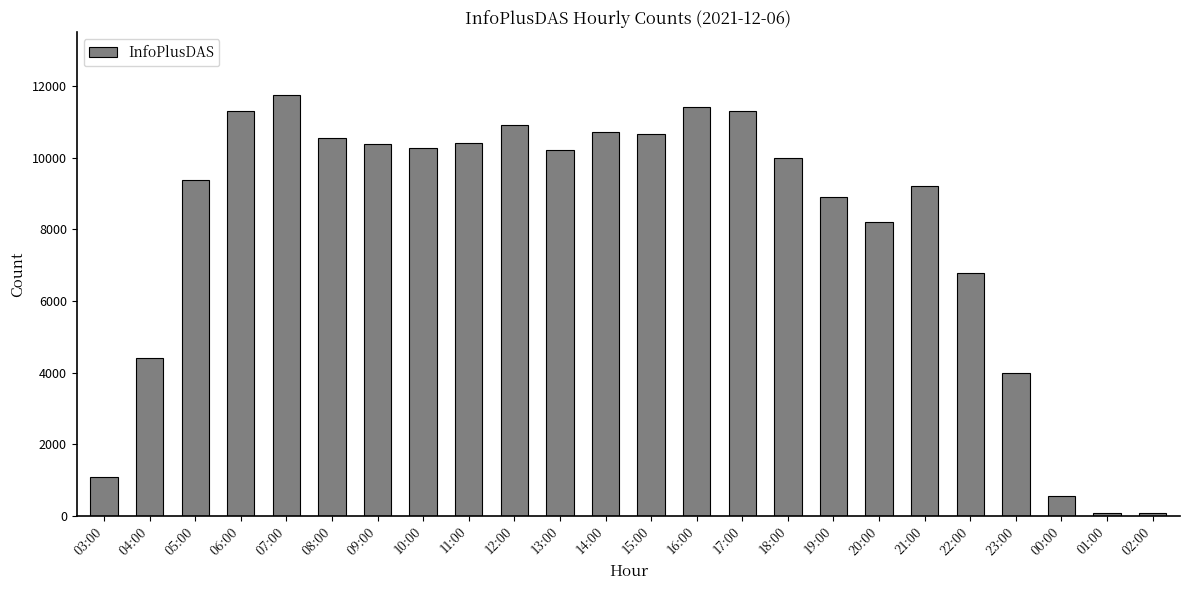

Is it true that the value at 17:00 is 11300?

True